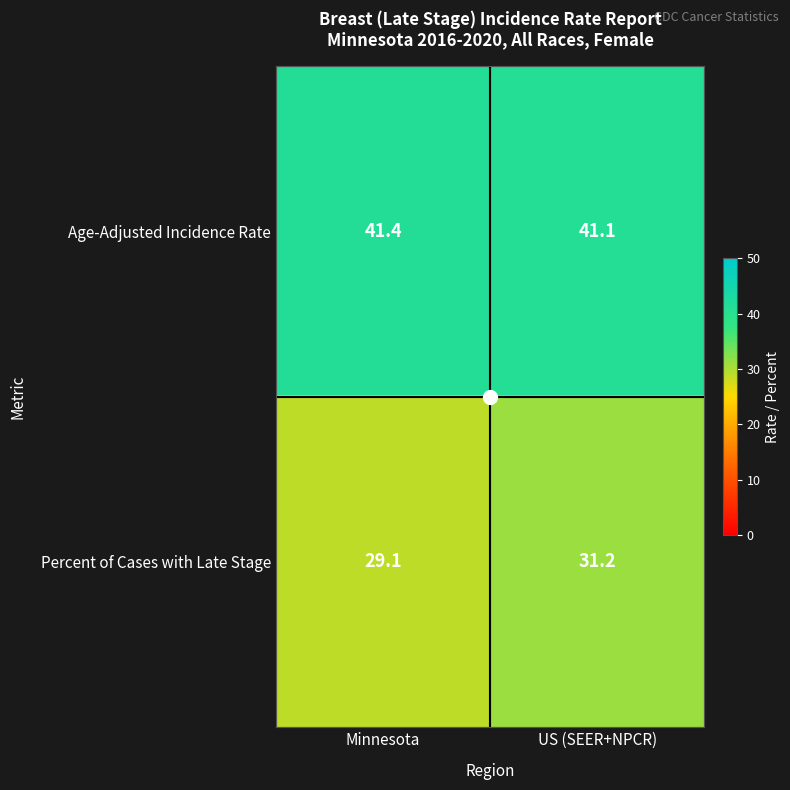

Which label corresponds to the smallest value in the chart?

Minnesota